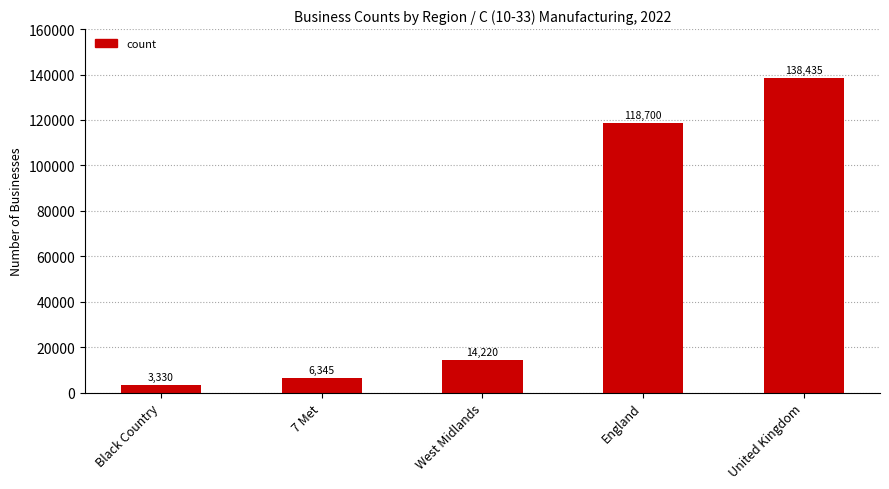

What is the change in value from 7 Met to United Kingdom?

+132090